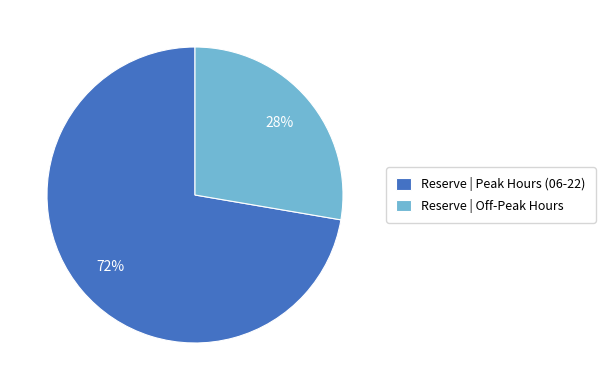

Which slice represents more than half of the pie?

Reserve | Peak Hours (06-22)